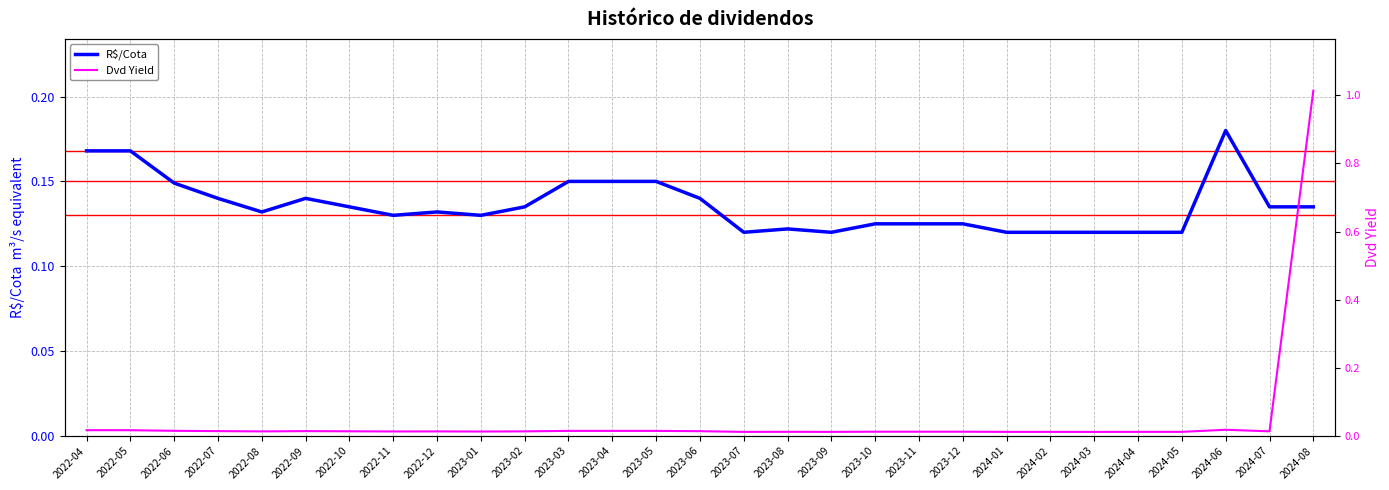

Where is the first local minimum for Dvd Yield?

2022-08